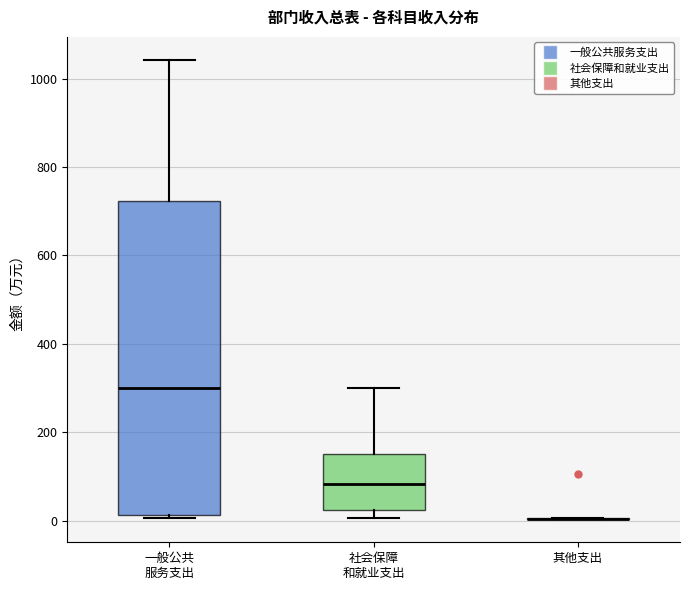

Reading left to right, read every box against the y-axis: the position of its median line, the range the box covers, and the ends of its whiskers. The values are not printed on the chart, so give them approximately, as read against the axis.

一般公共 服务支出: median 300, box 20 to 720, whiskers 0 to 1040
社会保障 和就业支出: median 80, box 20 to 160, whiskers 0 to 300
其他支出: box collapsed to a line at 0, whiskers 0 to 0